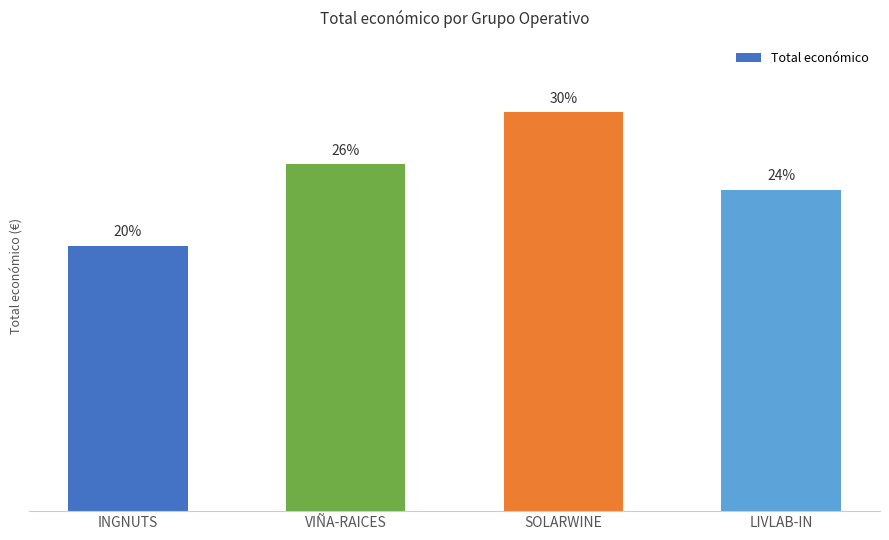

What is the sum of all values?

2361695